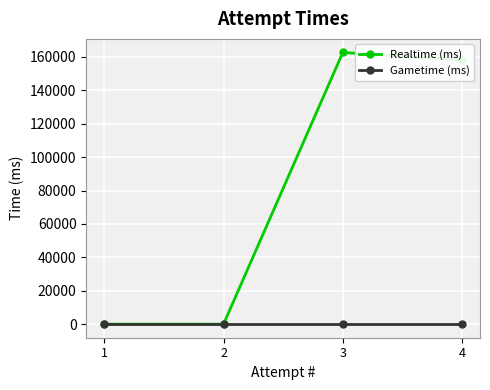

What is the average value of the Realtime (ms) series?

80203